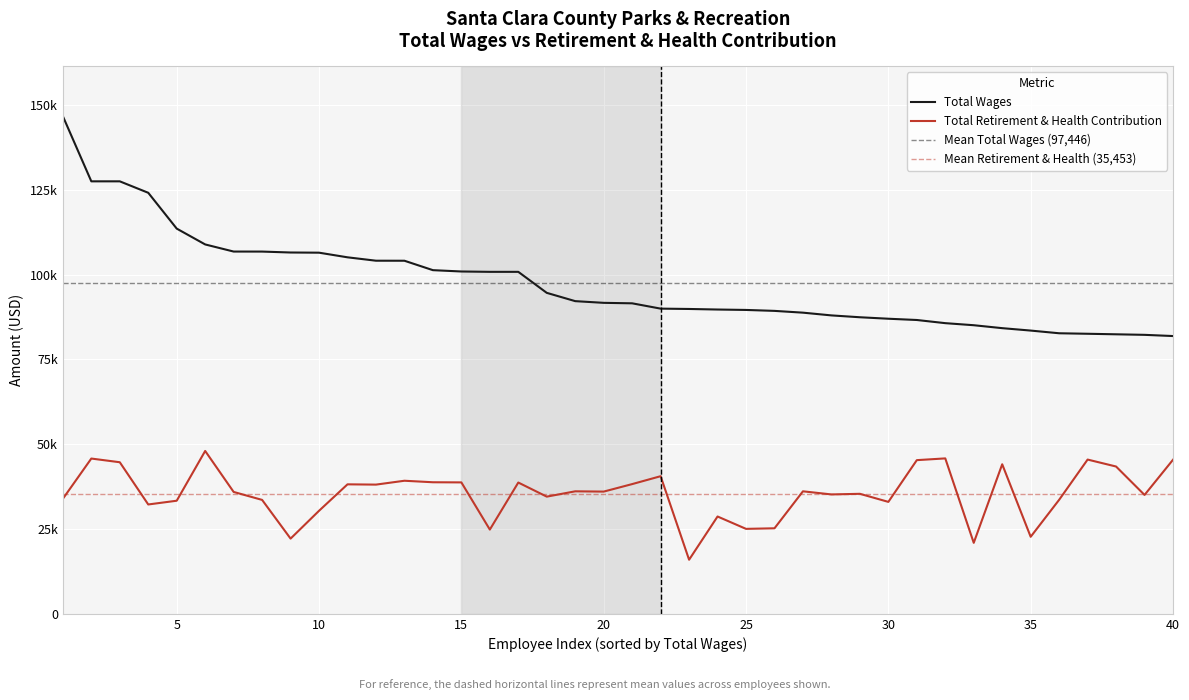

How many values in the Total Wages series exceed 91662?

19